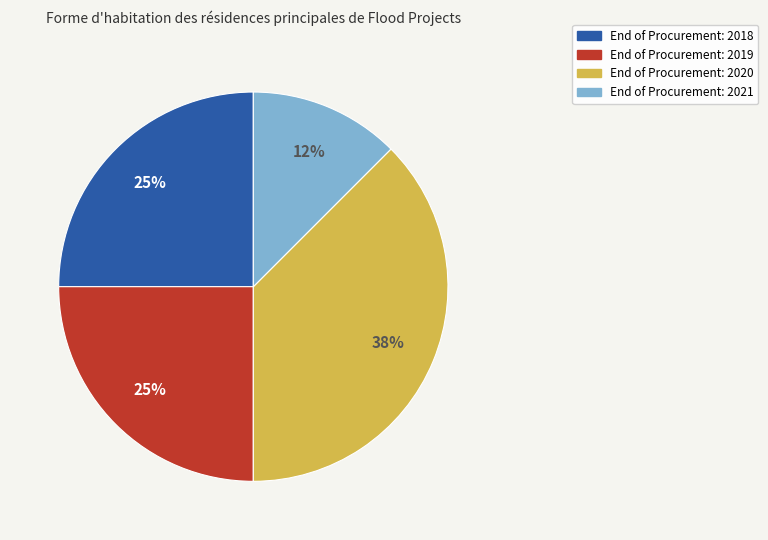

To the nearest percent, what is the average slice percentage?

25%